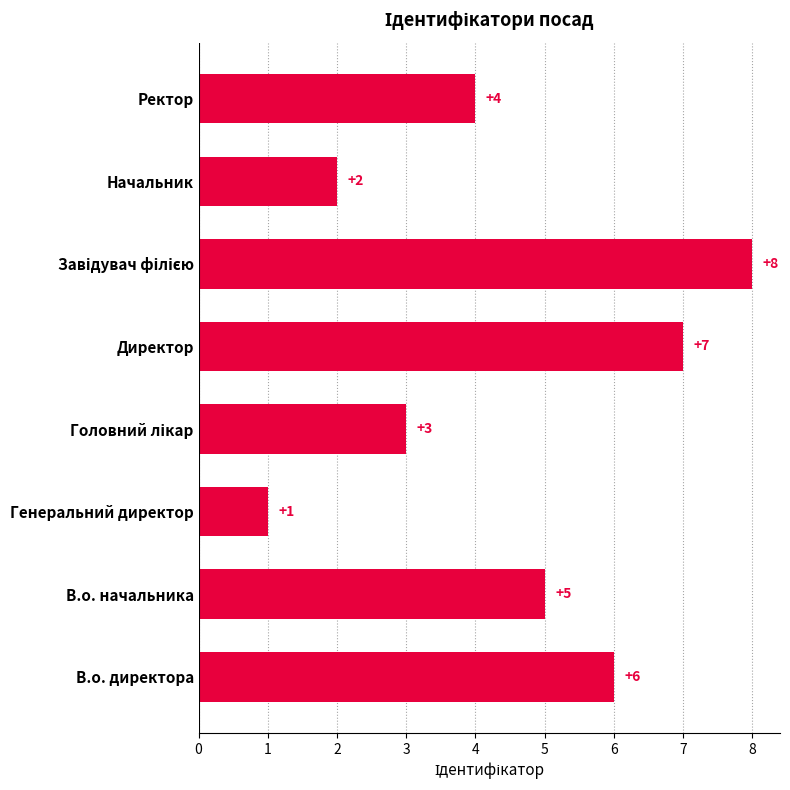

How many data points does each series have?

8